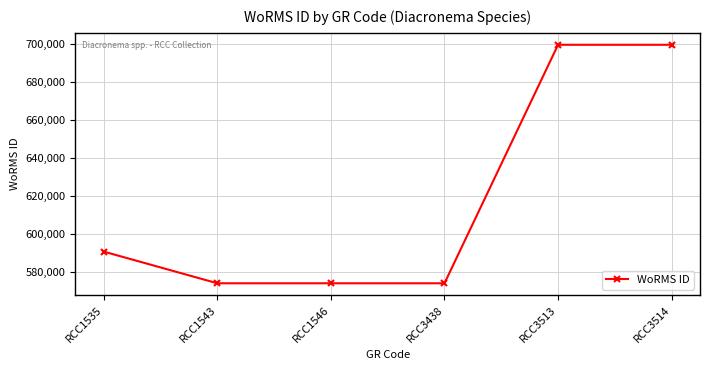

What is the smallest value displayed?

573853